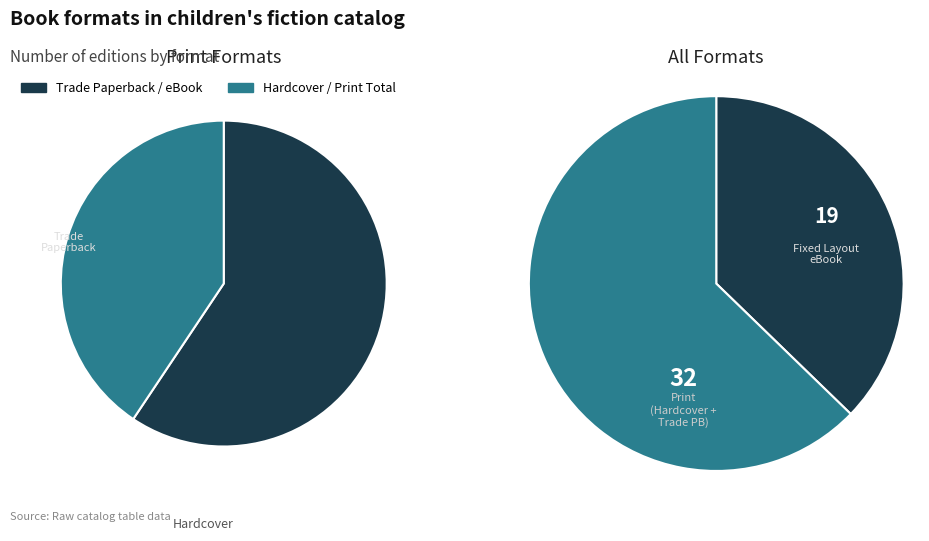

Rank the categories by value from lowest to highest.

Trade Paperback, Hardcover, Fixed Layout eBook